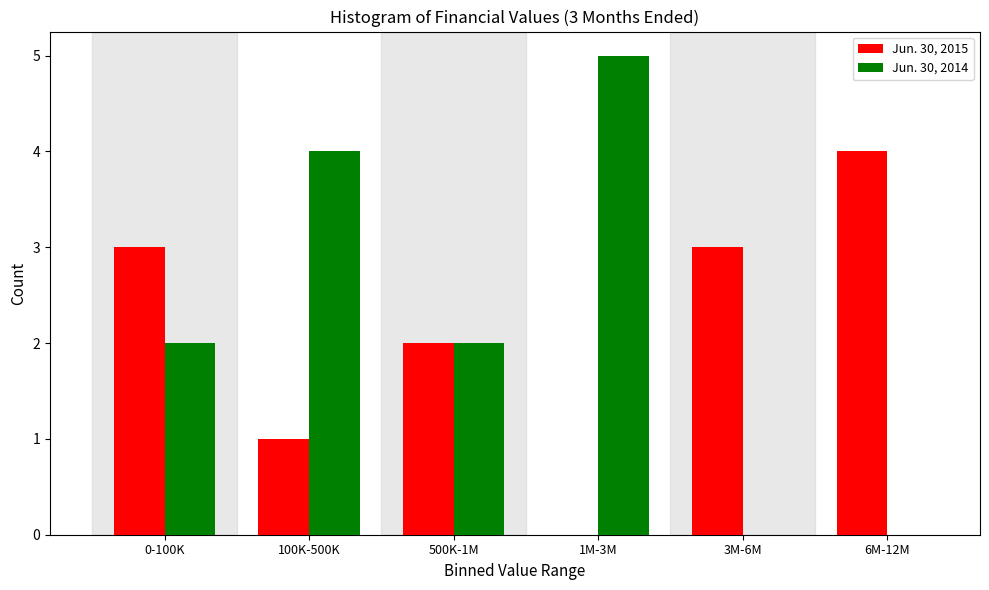

Reading right to left, list all the values displayed in this chart.

Jun. 30, 2015: 6M-12M=4	3M-6M=3	1M-3M=0	500K-1M=2	100K-500K=1	0-100K=3
Jun. 30, 2014: 6M-12M=0	3M-6M=0	1M-3M=5	500K-1M=2	100K-500K=4	0-100K=2